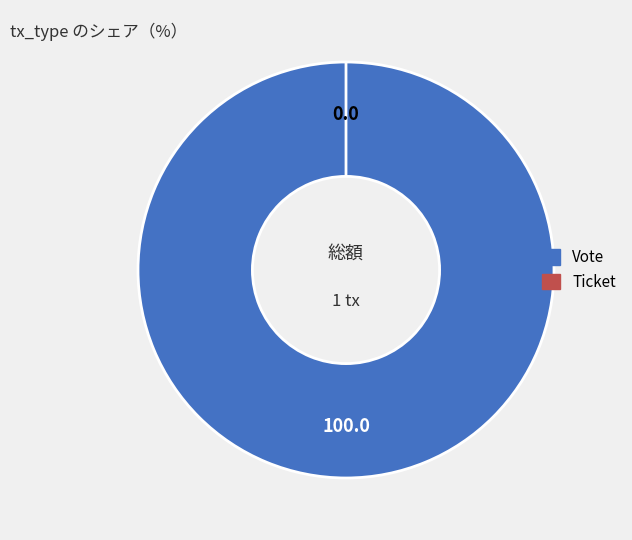

Is there any slice that represents more than half of the pie?

Yes